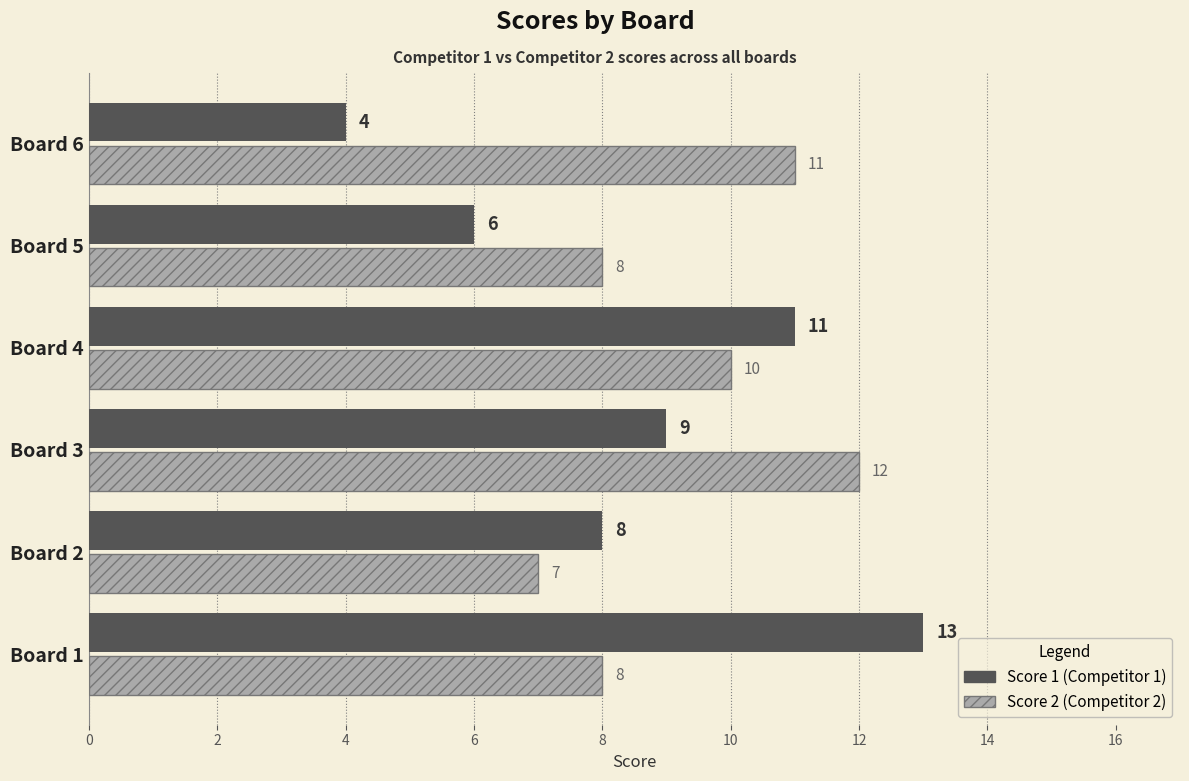

What is the difference between the highest and lowest values at Board 6?

7